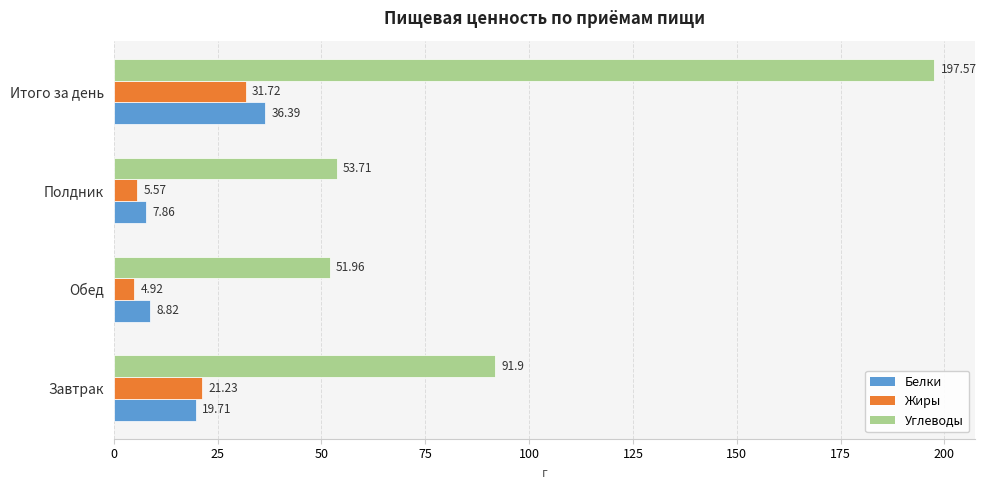

What is the difference between the highest and lowest values at Полдник?

48.1